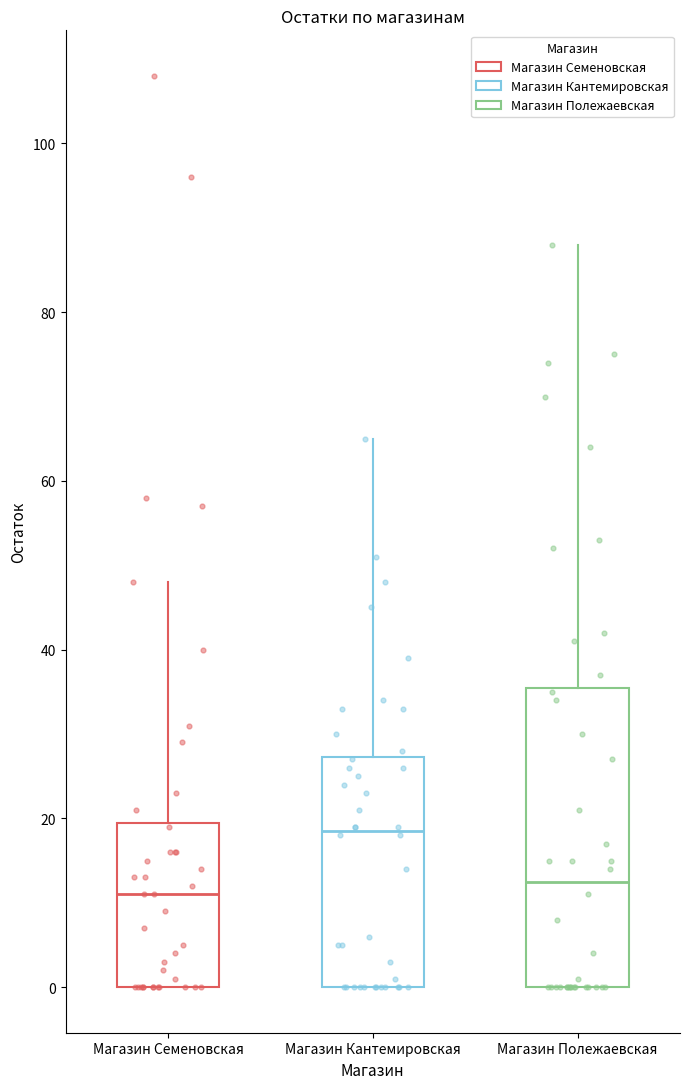

Where is the lower edge of the box for Магазин Кантемировская on the y-axis? The values are not printed on the chart, so give them approximately, as read against the axis.

0